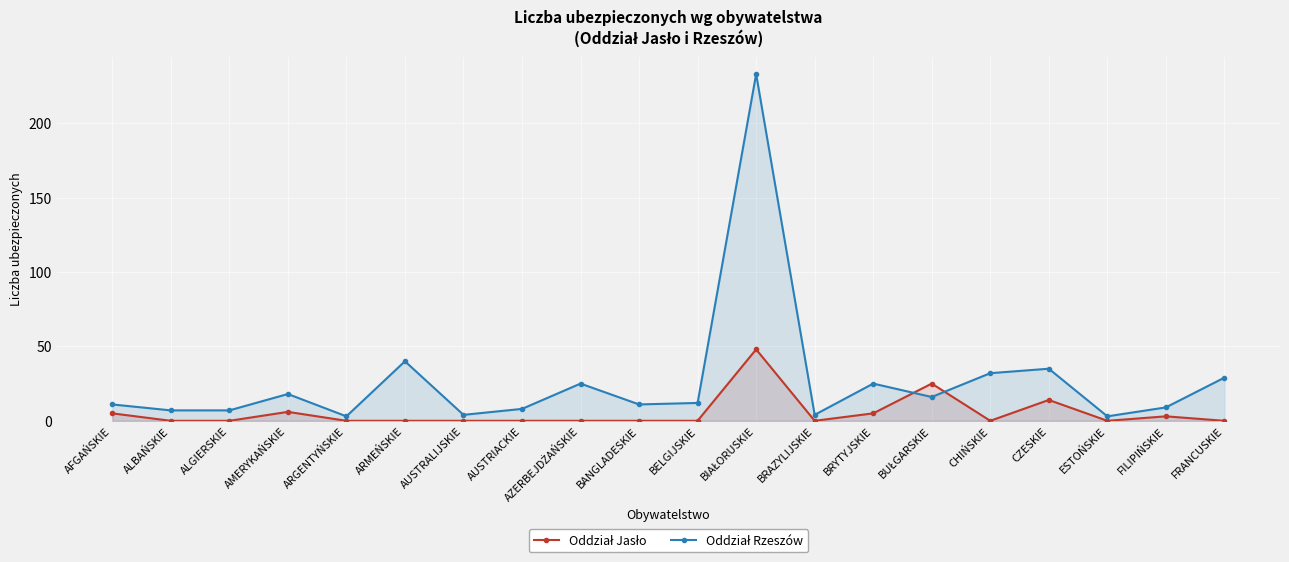

At which label is Oddział Rzeszów closest to 118?

ARMEŃSKIE